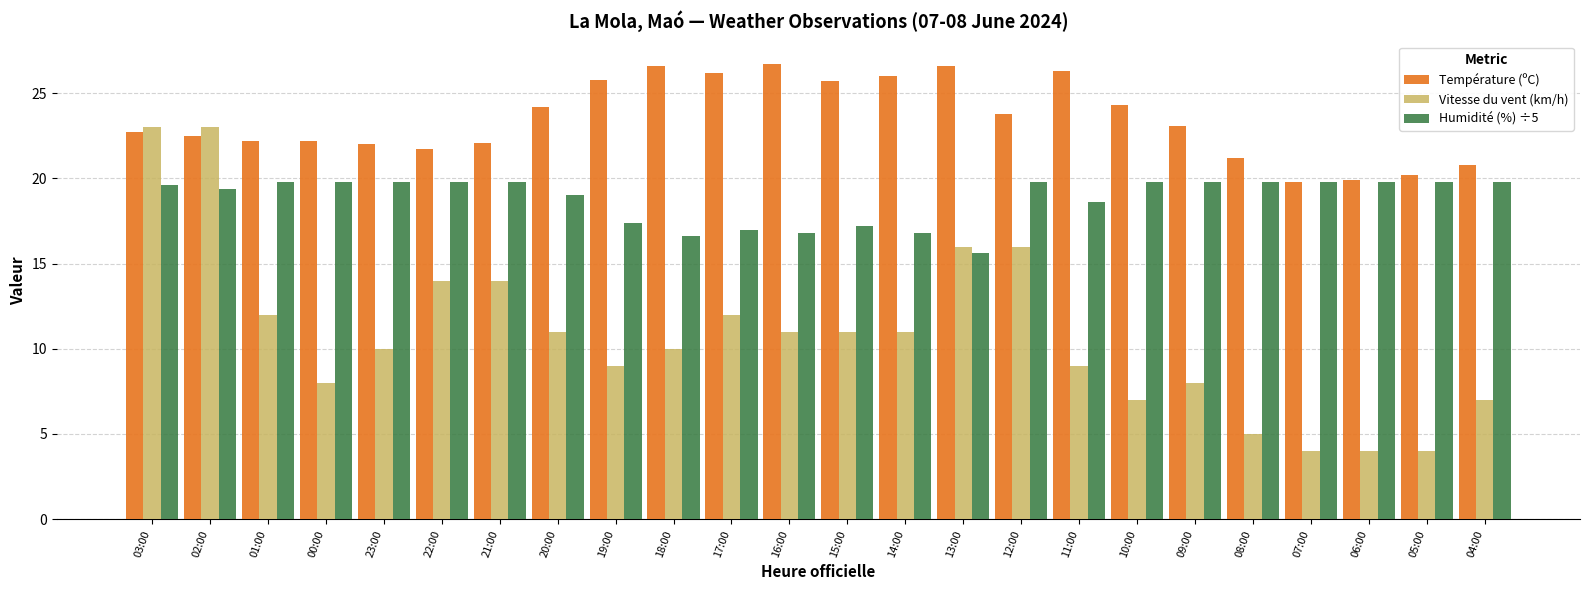

Which series changed the most between 00:00 and 23:00?

Vitesse du vent (km/h)